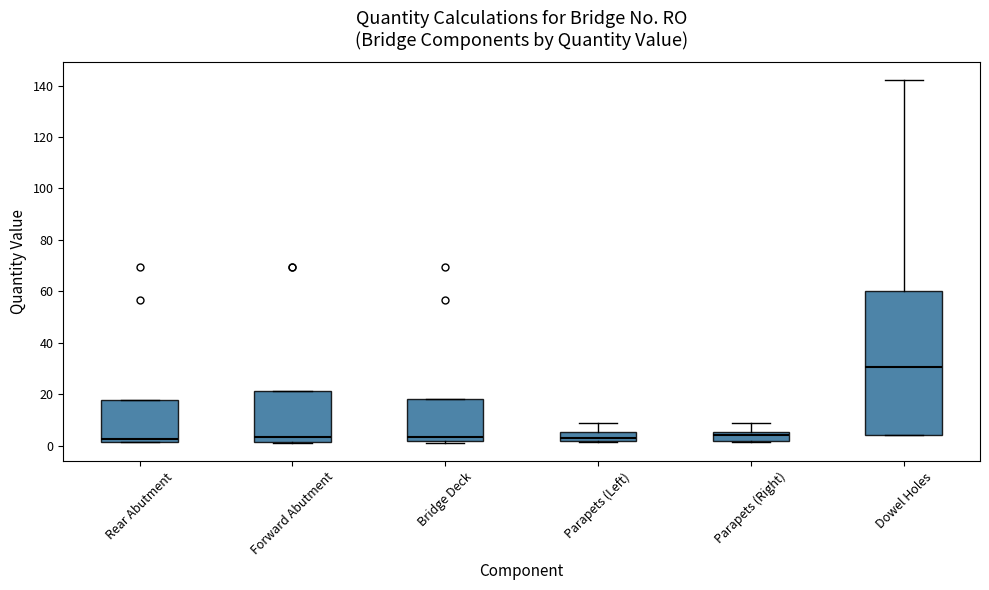

Reading left to right, transcribe this box plot: for each box, give where its median line is, the range the box spans, and where its two whiskers end, as read against the y-axis. The values are not printed on the chart, so give them approximately, as read against the axis.

Rear Abutment: median 2 (just above the box's lower edge), box 2 to 18, whiskers 2 to 18
Forward Abutment: median 4, box 2 to 22, whiskers 2 to 22
Bridge Deck: median 4, box 2 to 18, whiskers 2 (just below the box's lower edge) to 18
Parapets (Left): median 2 (just above the box's lower edge), box 2 to 6, whiskers 2 to 8
Parapets (Right): median 4, box 2 to 6, whiskers 2 (just below the box's lower edge) to 8
Dowel Holes: median 30, box 4 to 60, whiskers 4 to 142